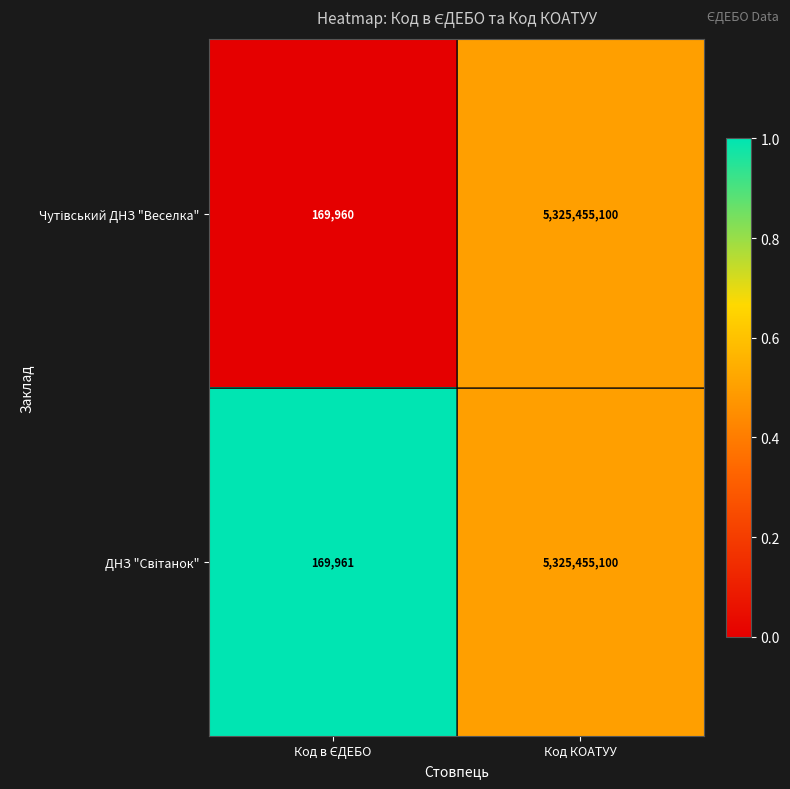

At which category is the sum across all series the highest?

Код КОАТУУ